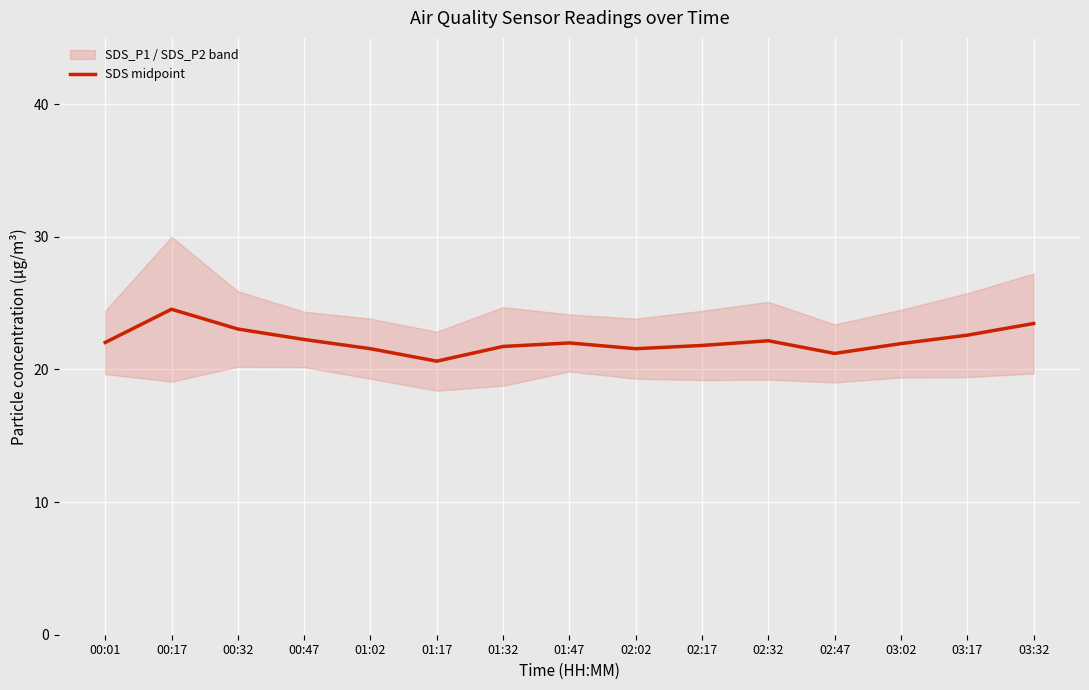

How many lines are shown in the chart?

1